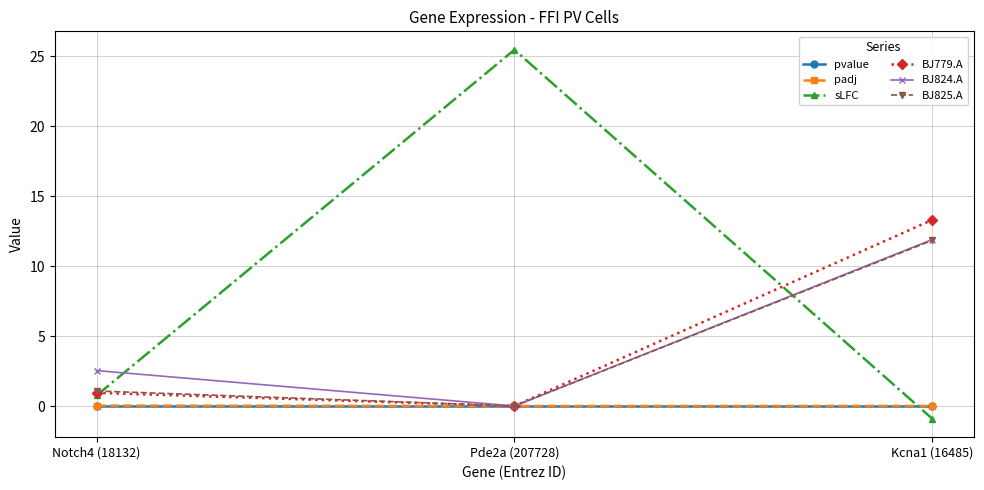

Rank the categories by BJ779.A value from highest to lowest.

Kcna1 (16485), Notch4 (18132), Pde2a (207728)